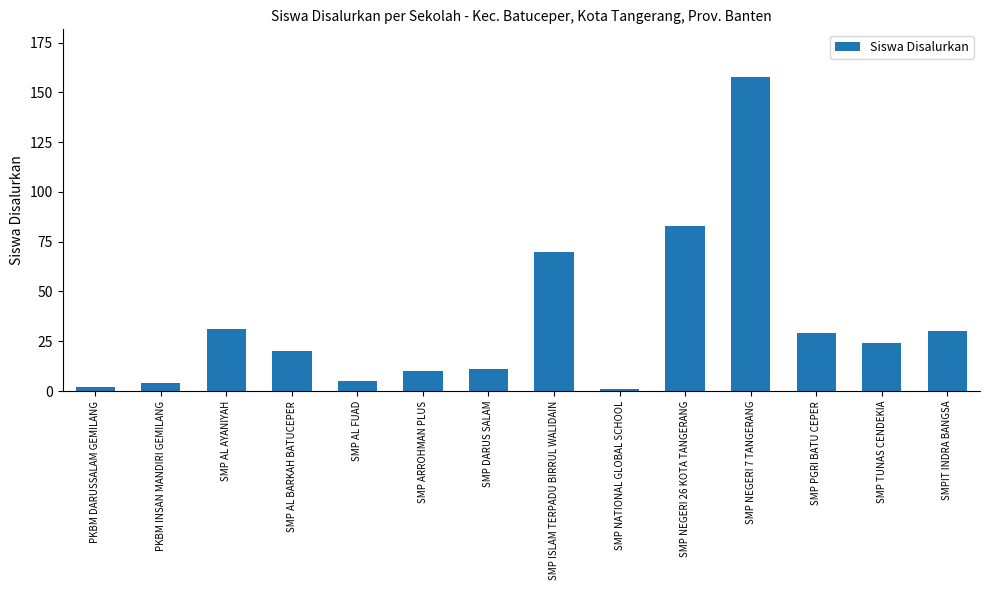

What is the average value?

34